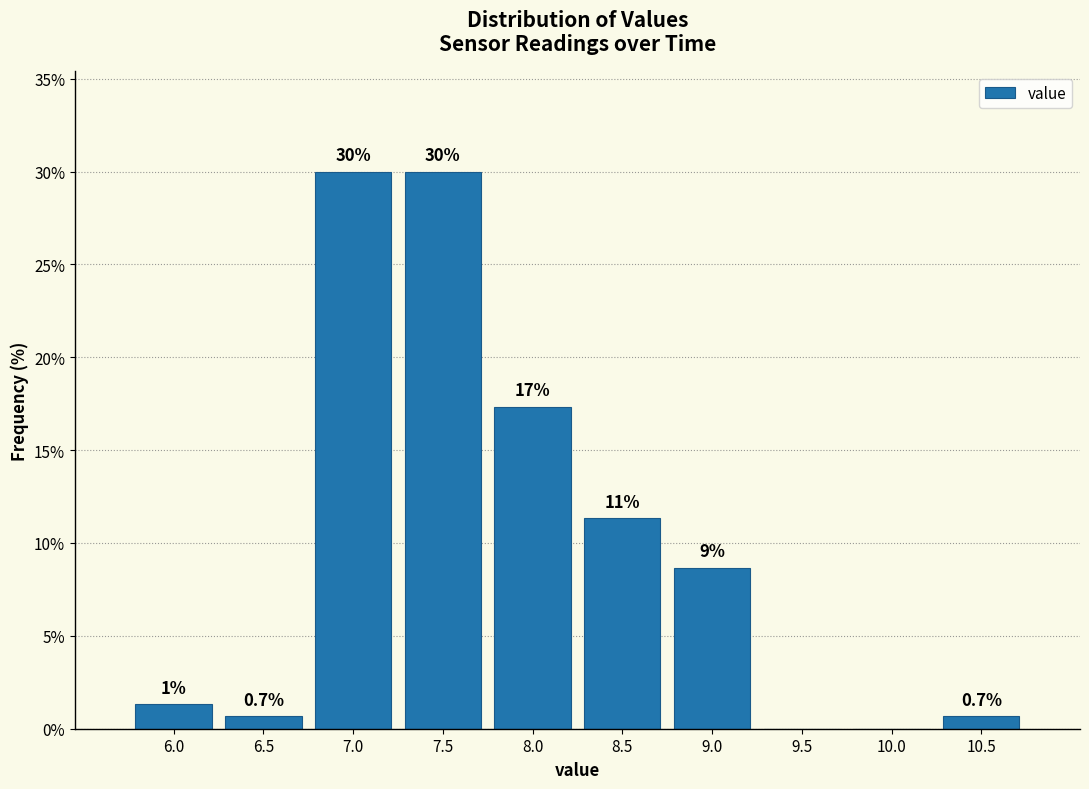

What is the greatest value displayed?

30.0